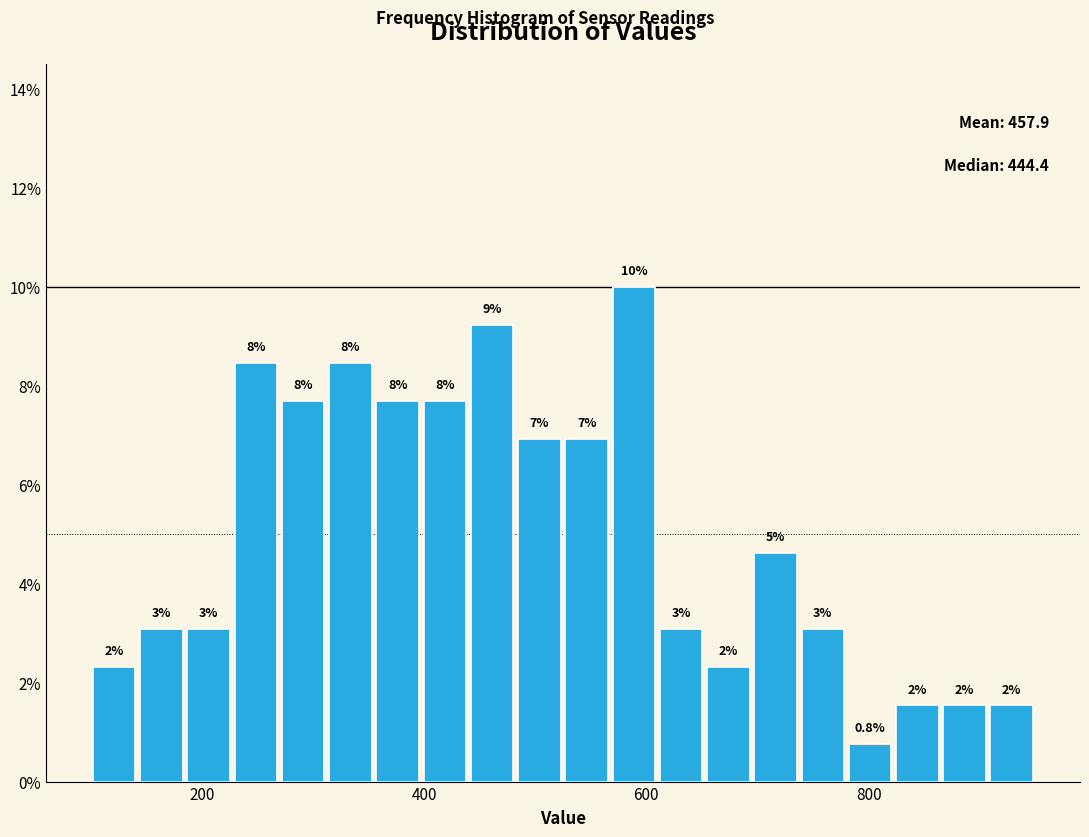

Around what value on the x-axis is the tallest bar? Give the approximate position of its centre, as read against the axis.

580